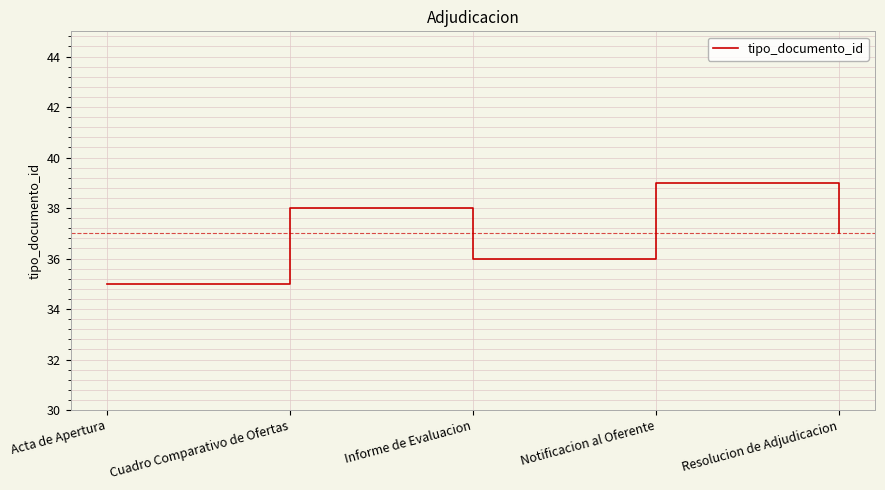

The value at Informe de Evaluacion is 36. True or false?

True